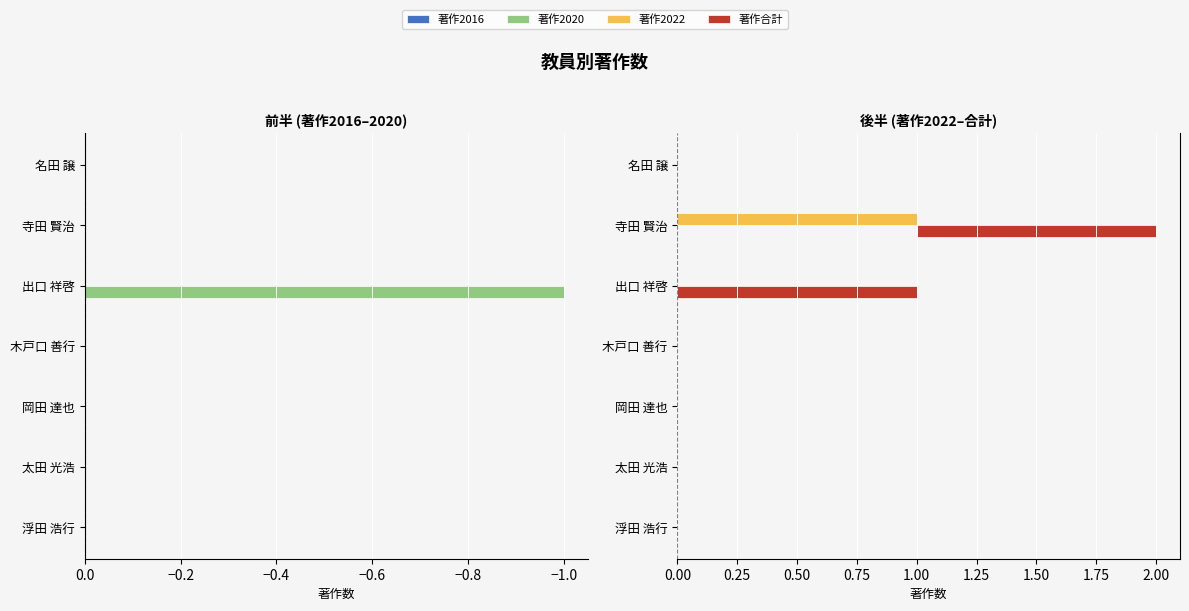

Are the bars grouped side by side (vs. stacked)?

Yes